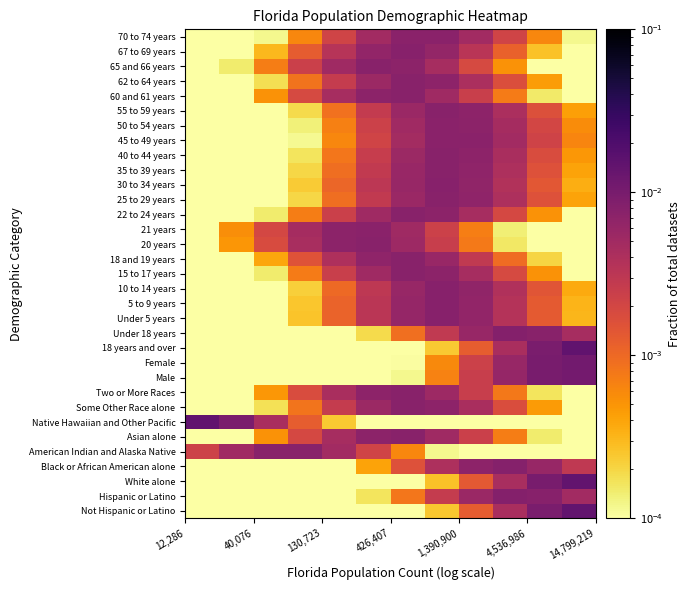

How many distinct data groups are displayed?

33